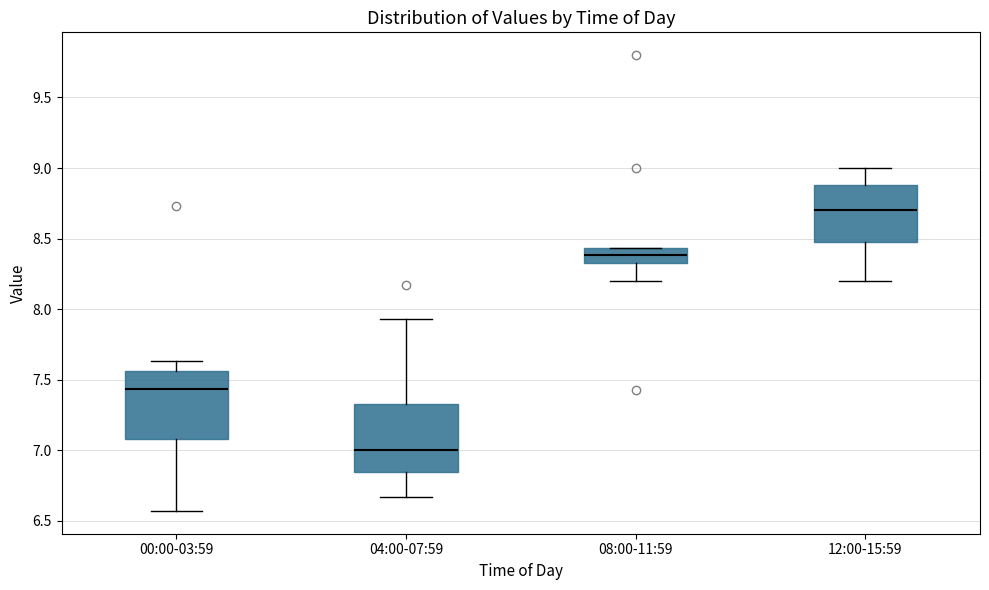

Where does the median line of the box for 12:00-15:59 sit on the y-axis? The values are not printed on the chart, so give them approximately, as read against the axis.

8.70